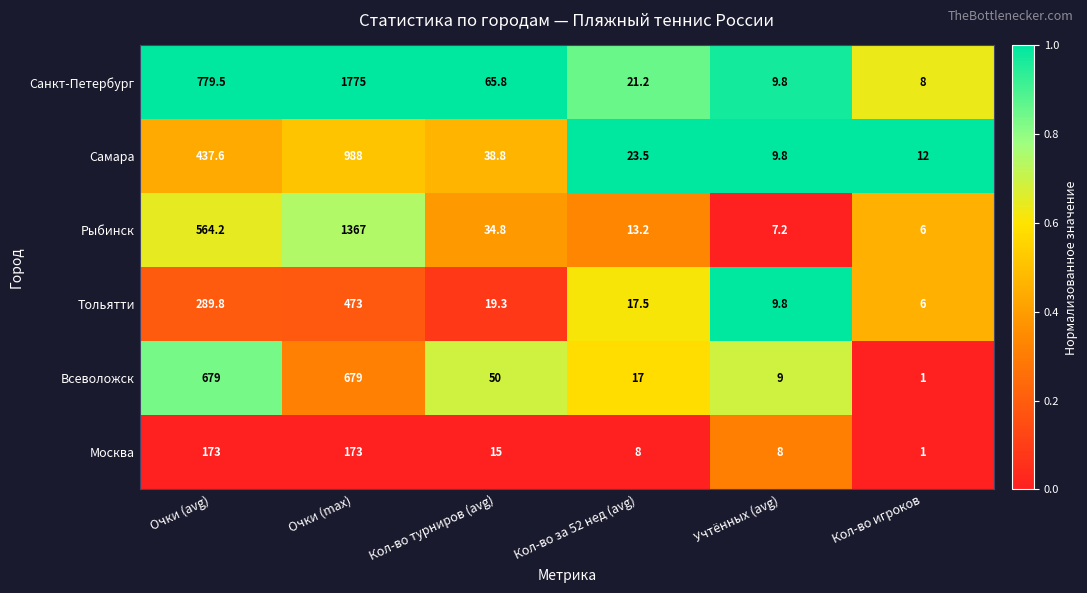

What value does the Москва series have at Очки (avg)?

173.0